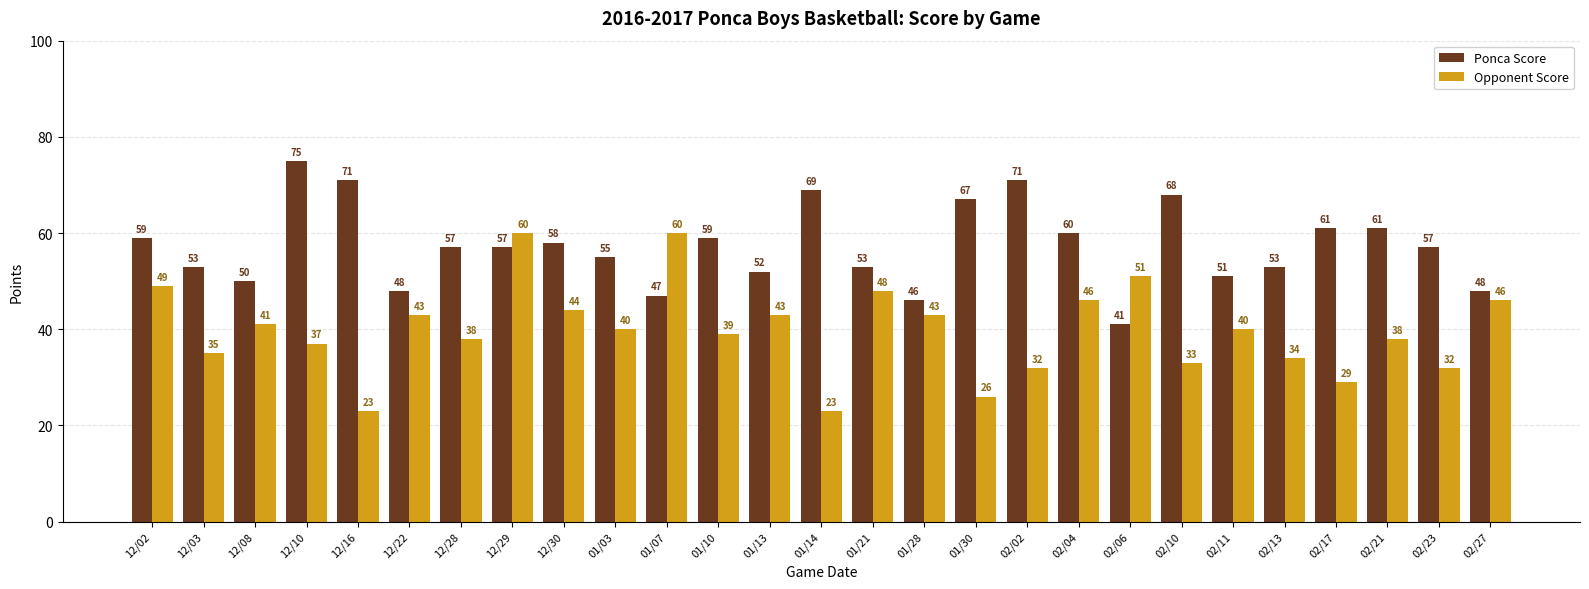

What is the difference between the highest and lowest values at 01/28?

3